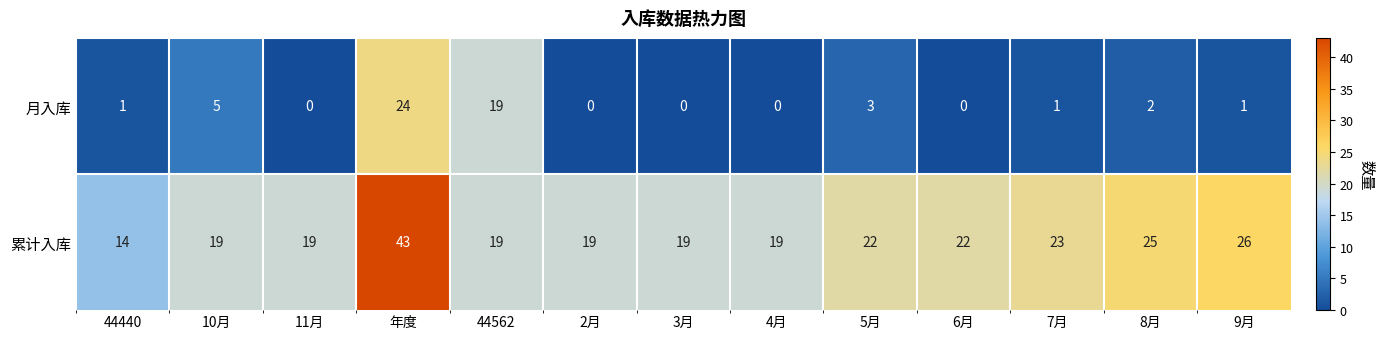

The value of 累计入库 at 10月 is 11. True or false?

False